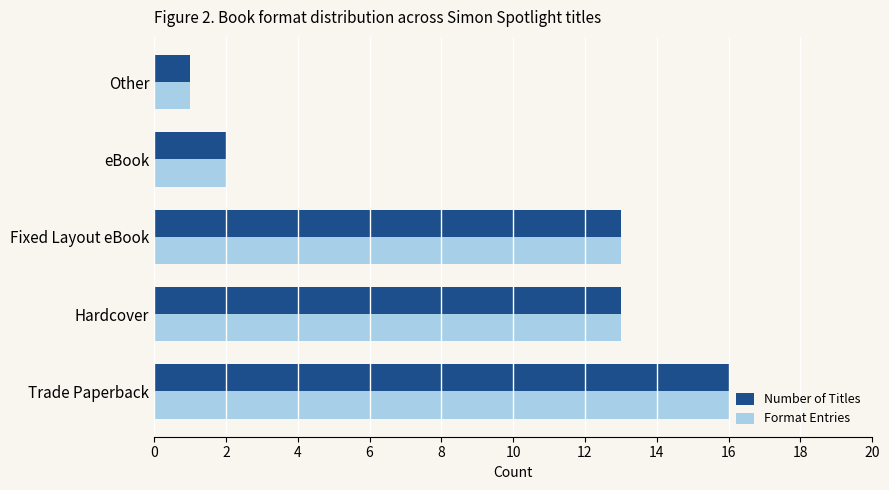

Reading left to right, list all the values displayed in this chart.

Number of Titles: −2=16	0=13	2=13	4=2	6=1
Format Entries: −2=16	0=13	2=13	4=2	6=1